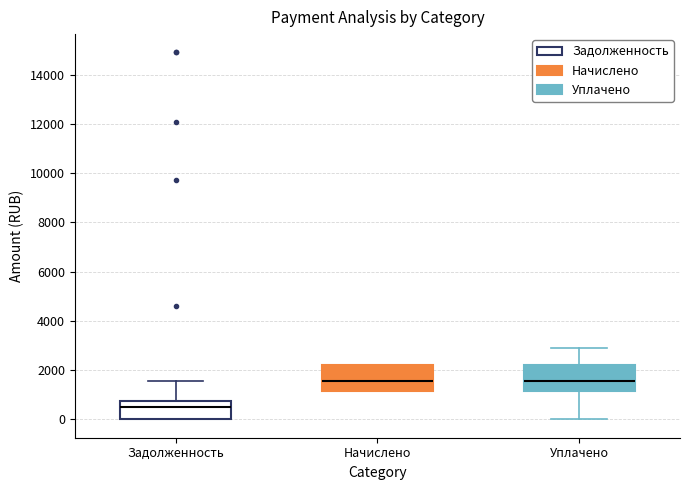

Where does the lower whisker of the box for Уплачено end on the y-axis? The values are not printed on the chart, so give them approximately, as read against the axis.

0